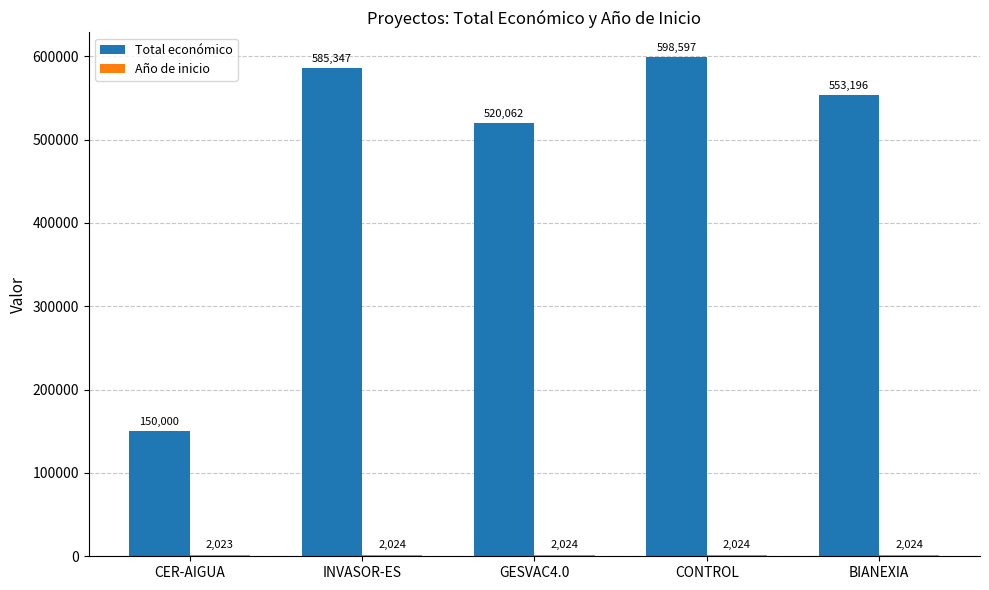

At which label is Total económico closest to 374298?

GESVAC4.0